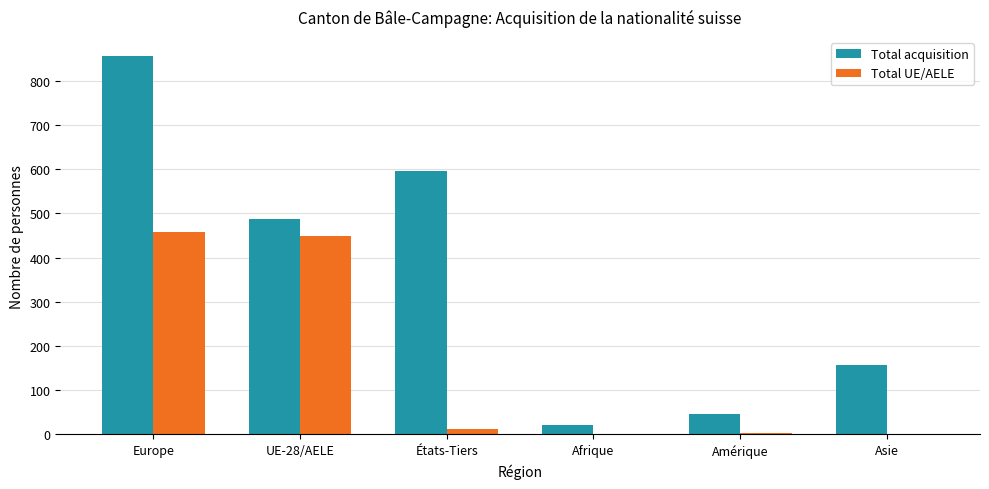

True or false: Total acquisition has a value of 488 at UE-28/AELE.

True